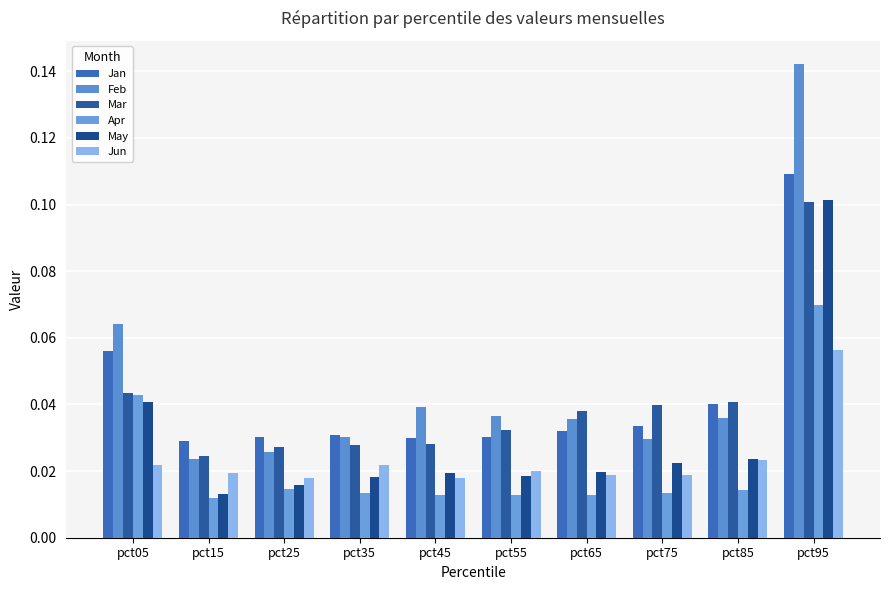

Which series has the widest spread of values?

Feb